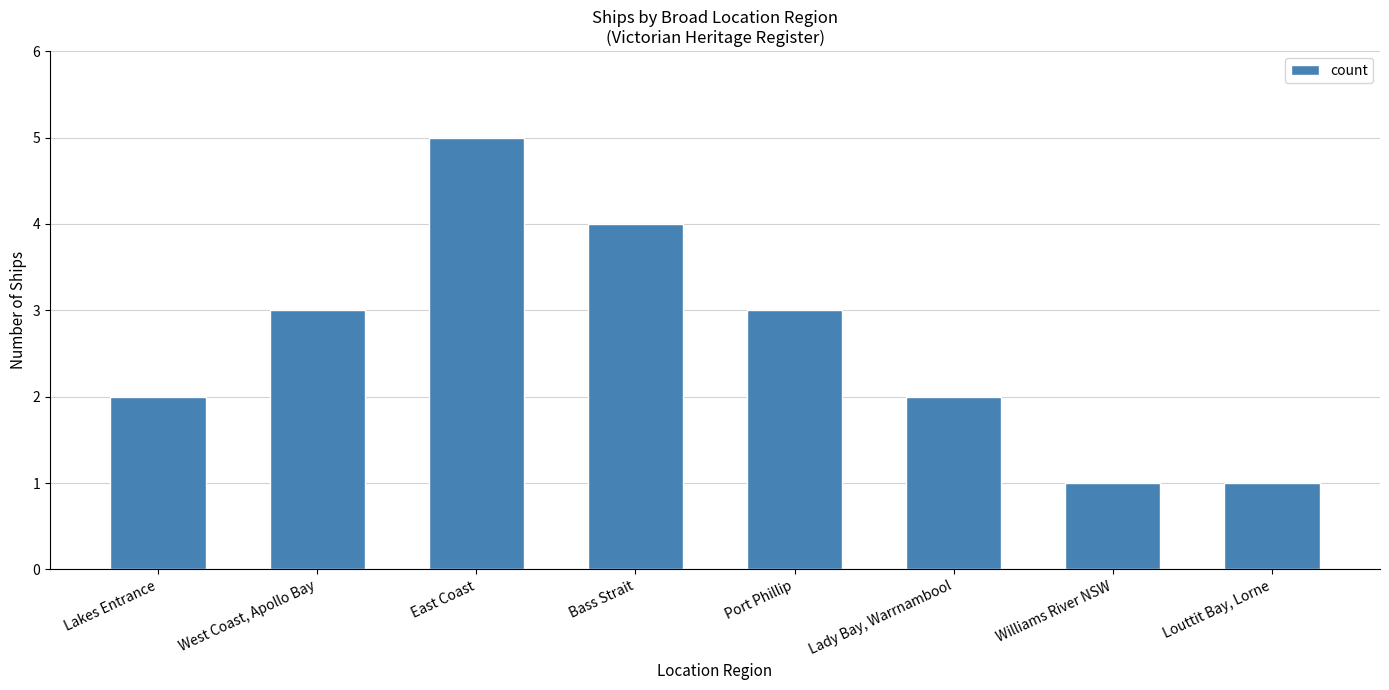

What is the change in value from East Coast to Williams River NSW?

-4